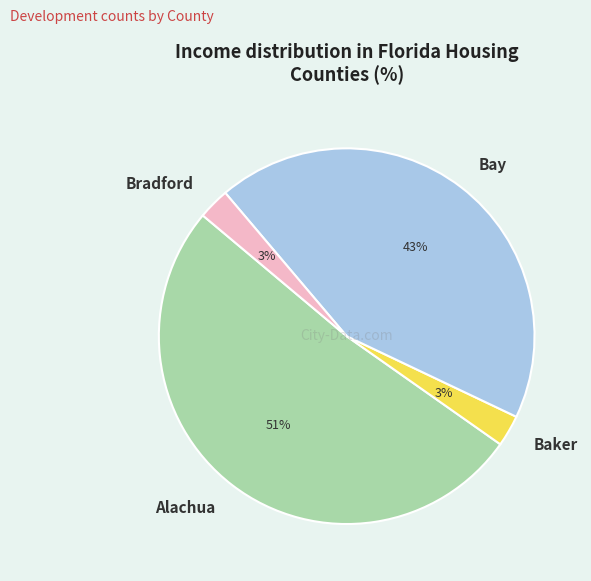

Which has a higher value, Bay or Baker?

Bay